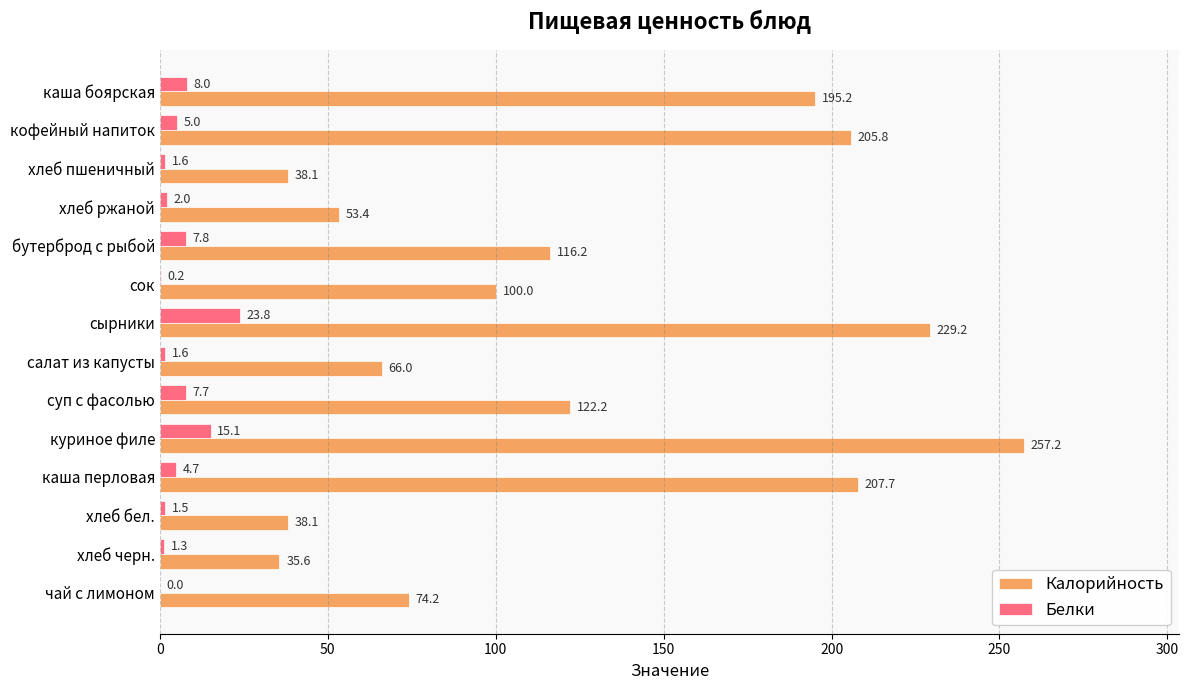

At which category is the sum across all series the highest?

куриное филе